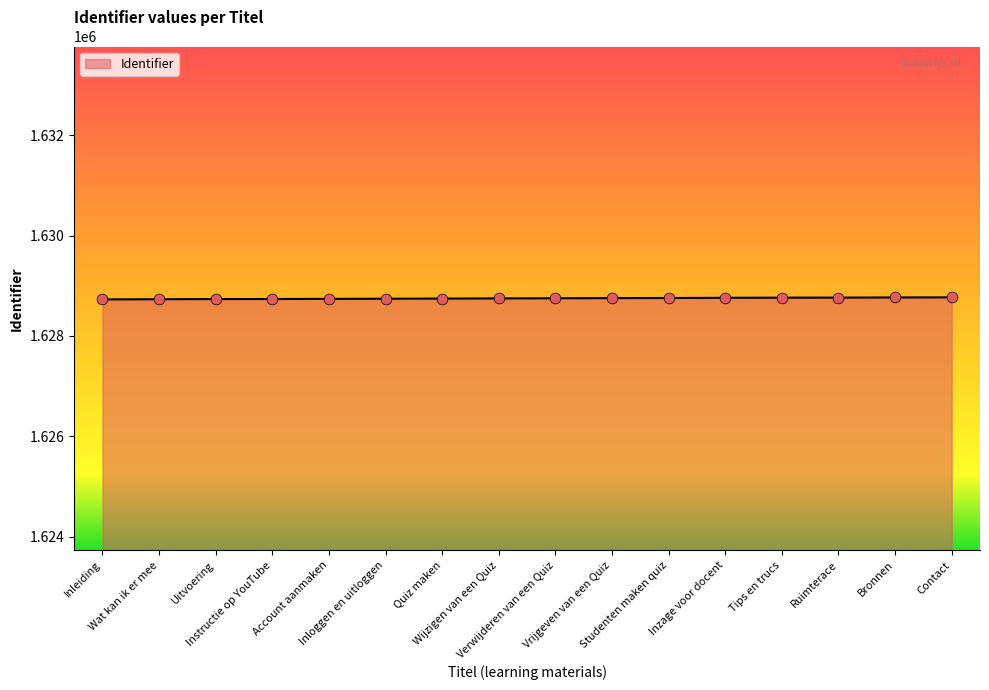

What is the greatest value displayed?

1628768